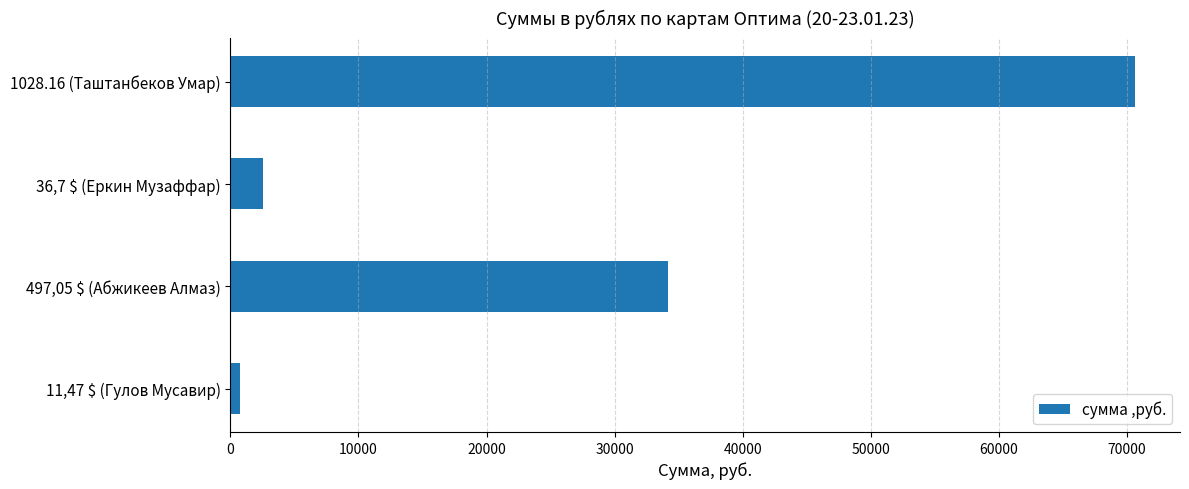

At which category does the chart reach its peak across all series?

1028.16 (Таштанбеков Умар)